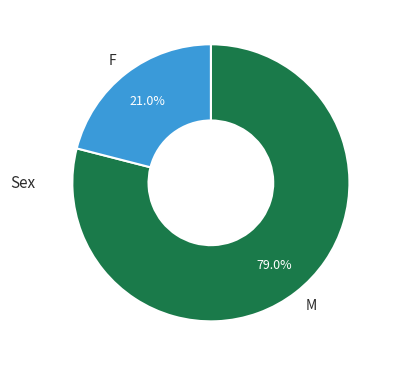

Between F and M, which is larger?

M